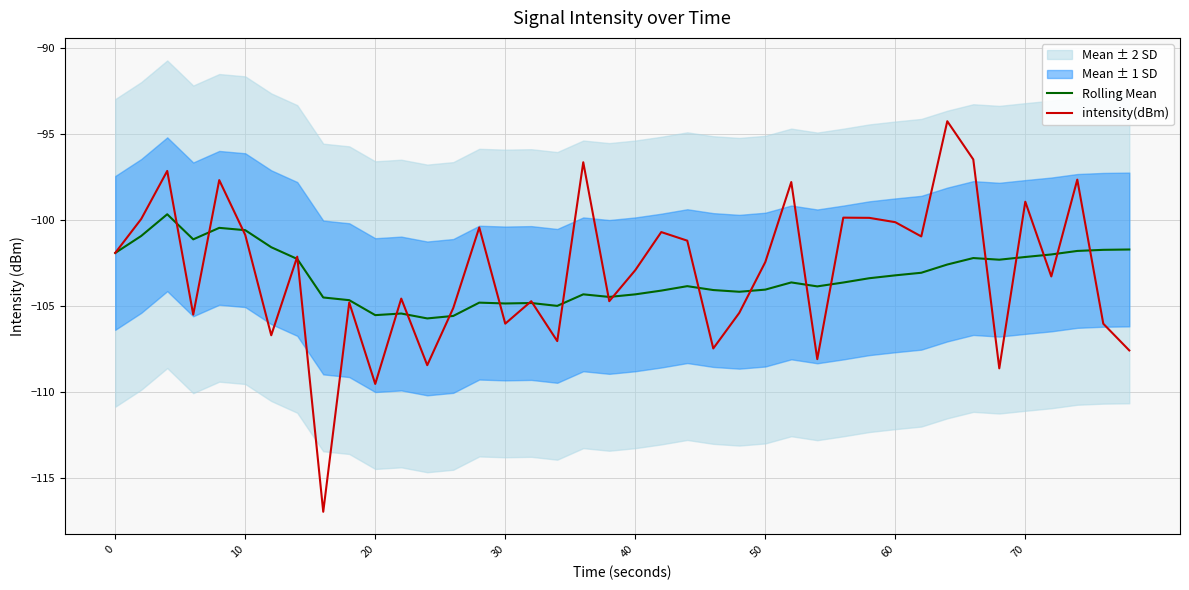

How many data points in intensity(dBm) are above -102?

18